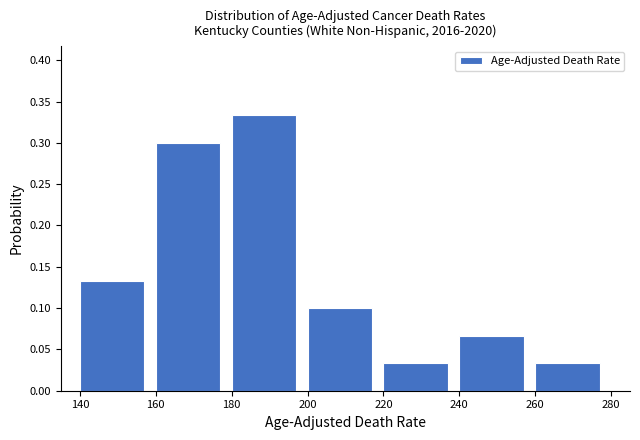

Over which range of the x-axis is the bar tallest?

180 to 200